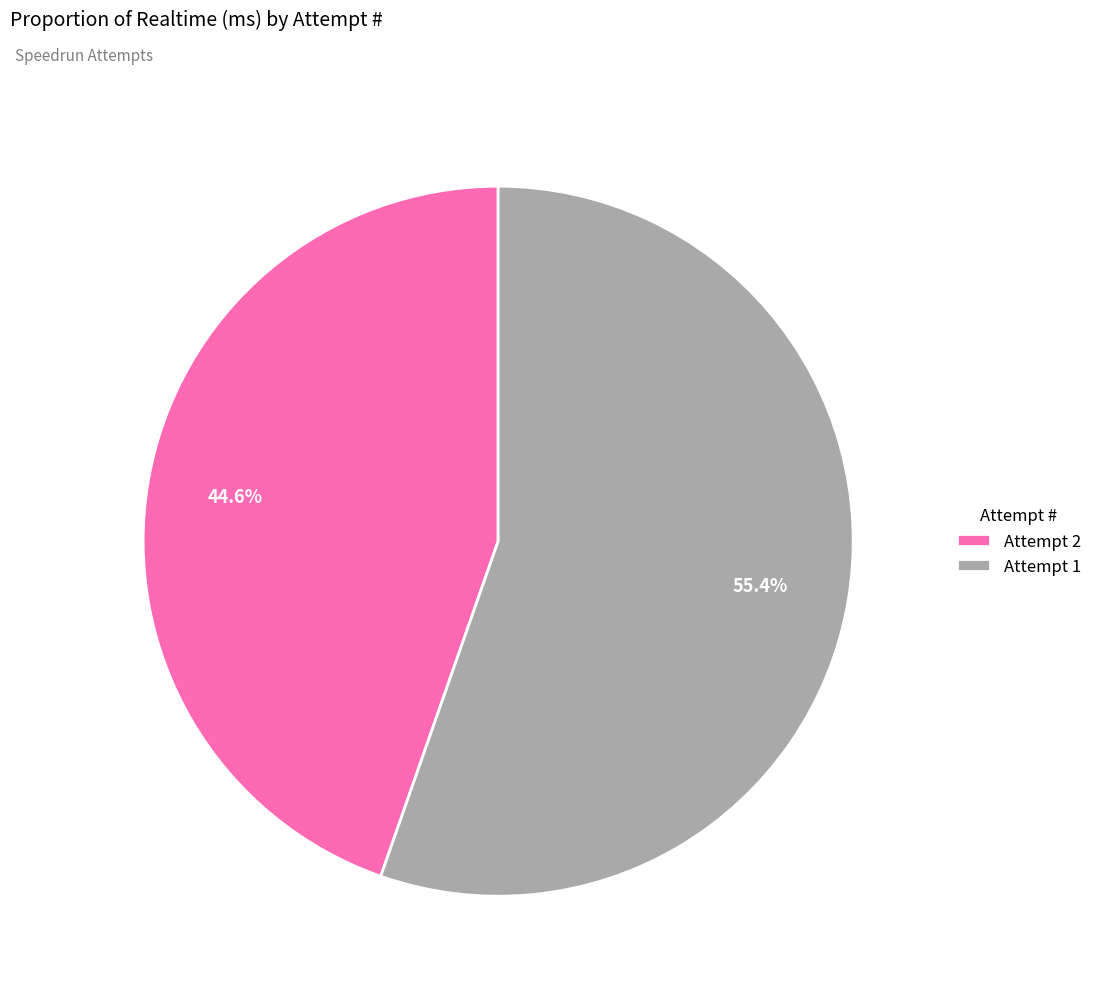

Which category has the smallest portion of the pie?

Attempt 2